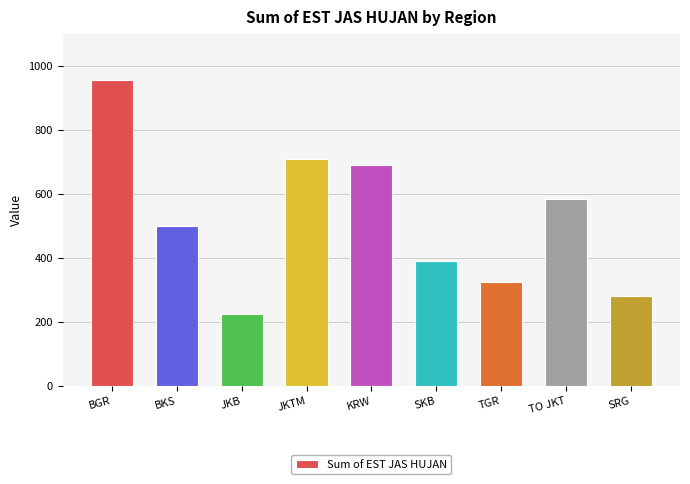

The value at BKS is 500. True or false?

True